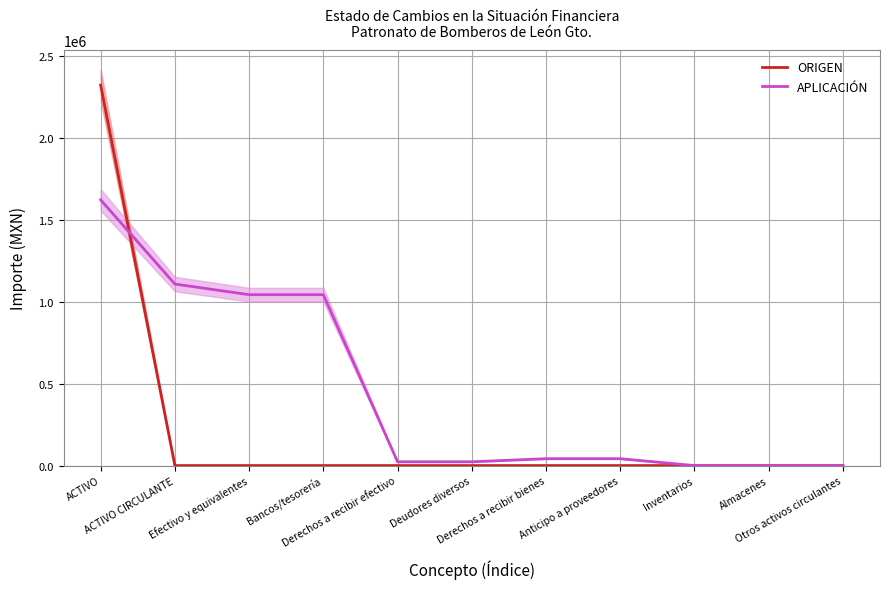

The value of APLICACIÓN at ACTIVO is 727055.6. True or false?

False